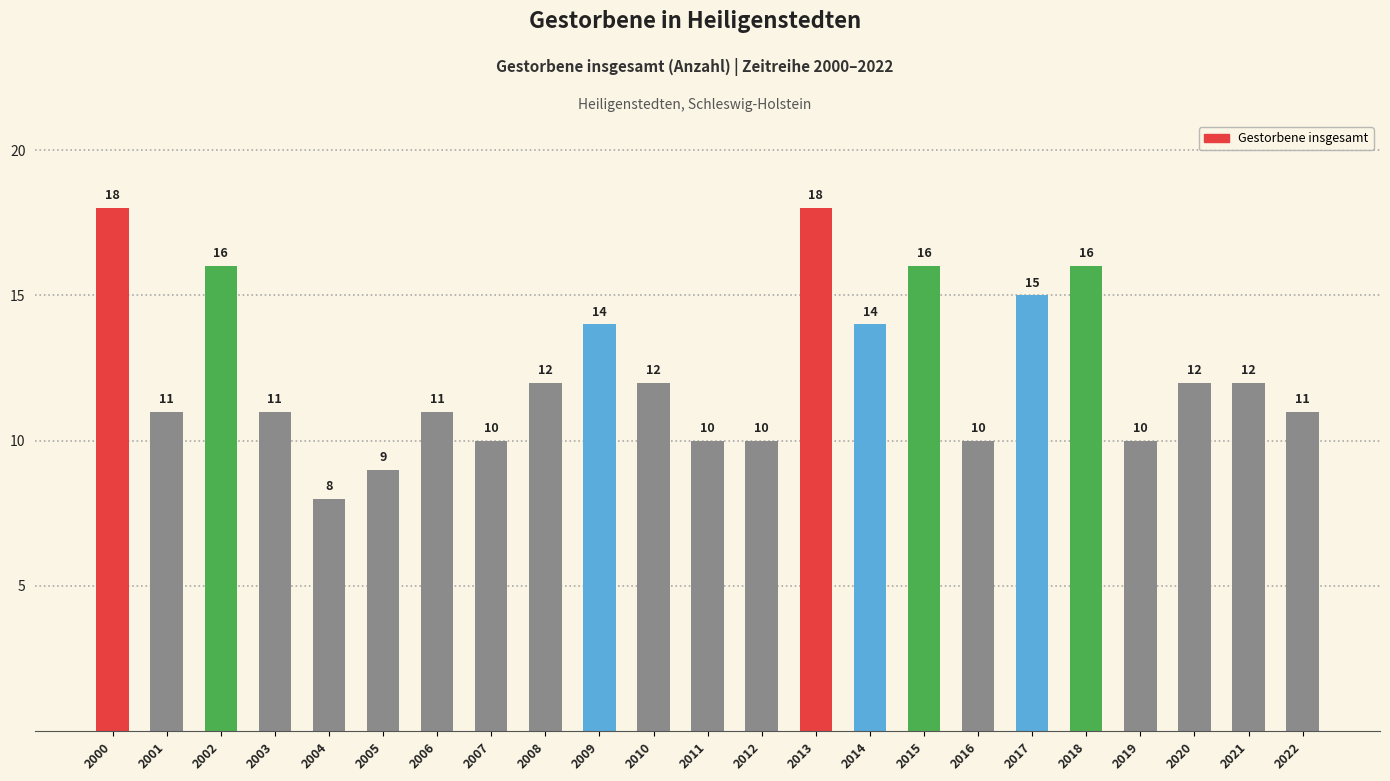

Reading left to right, what are all the values shown in this chart?

2000=18	2001=11	2002=16	2003=11	2004=8	2005=9	2006=11	2007=10	2008=12	2009=14	2010=12	2011=10	2012=10	2013=18	2014=14	2015=16	2016=10	2017=15	2018=16	2019=10	2020=12	2021=12	2022=11